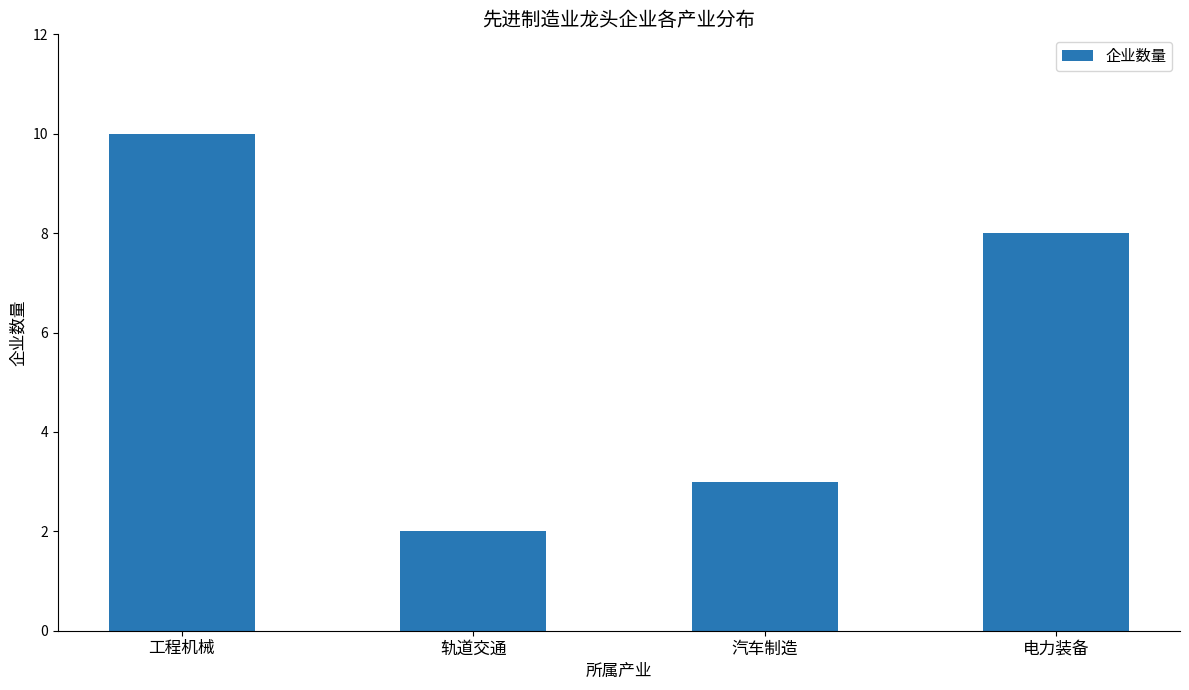

What is the maximum value shown in the chart?

10